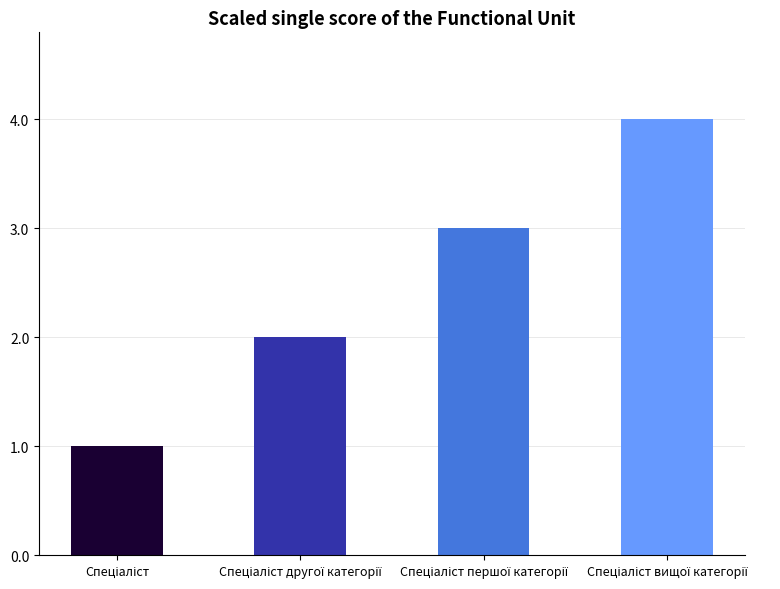

List the labels in order of value, smallest first.

Спеціаліст, Спеціаліст другої категорії, Спеціаліст першої категорії, Спеціаліст вищої категорії